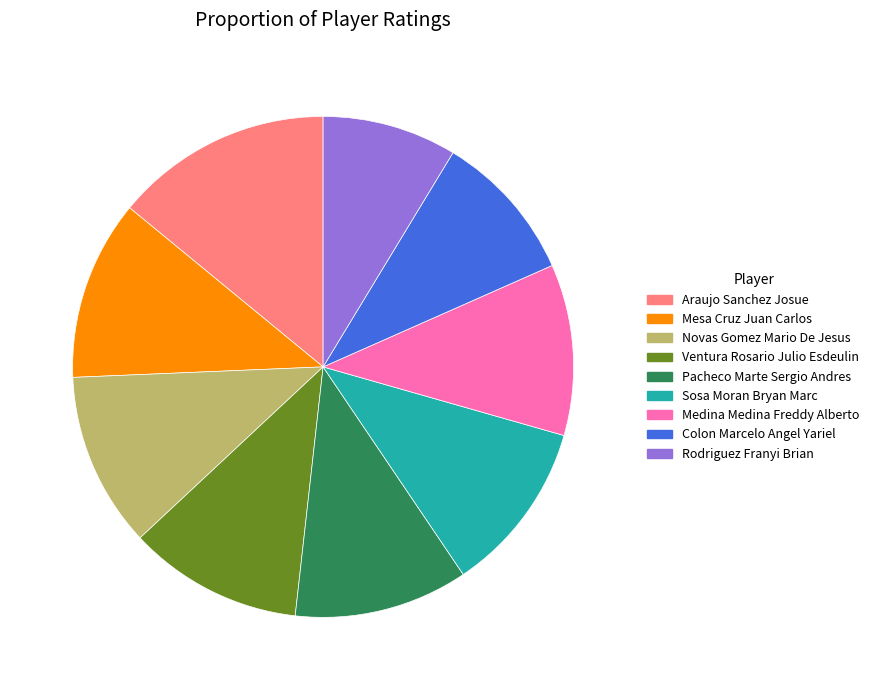

Does Mesa Cruz Juan Carlos account for over 50% of the chart?

No